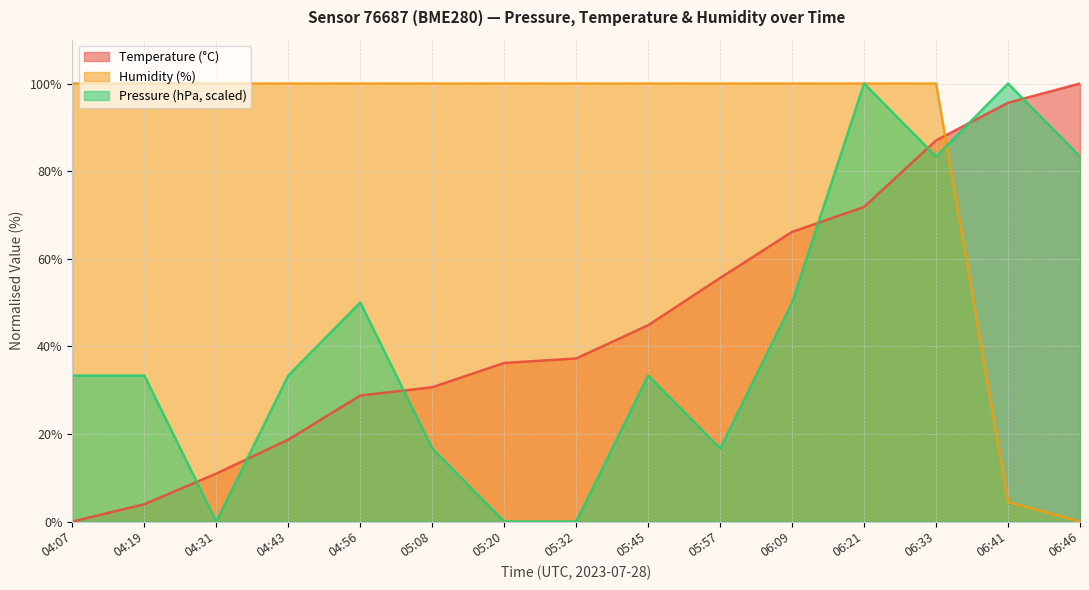

After their last crossing, which series has the higher values: Humidity (%) or Temperature (°C)?

Temperature (°C)